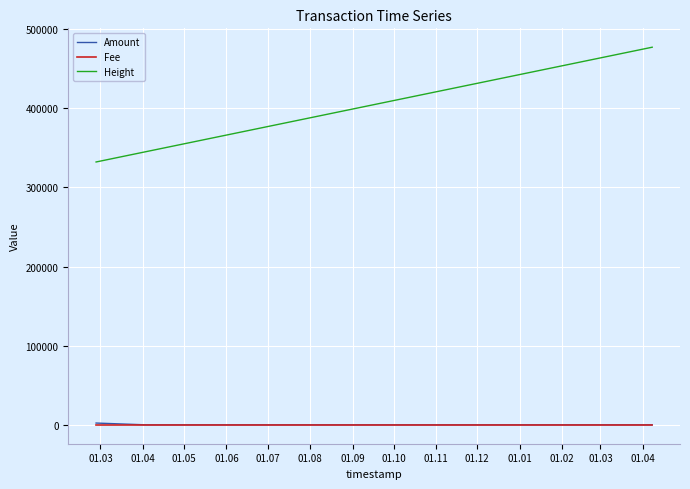

True or false: Fee and Height intersect in this chart.

False